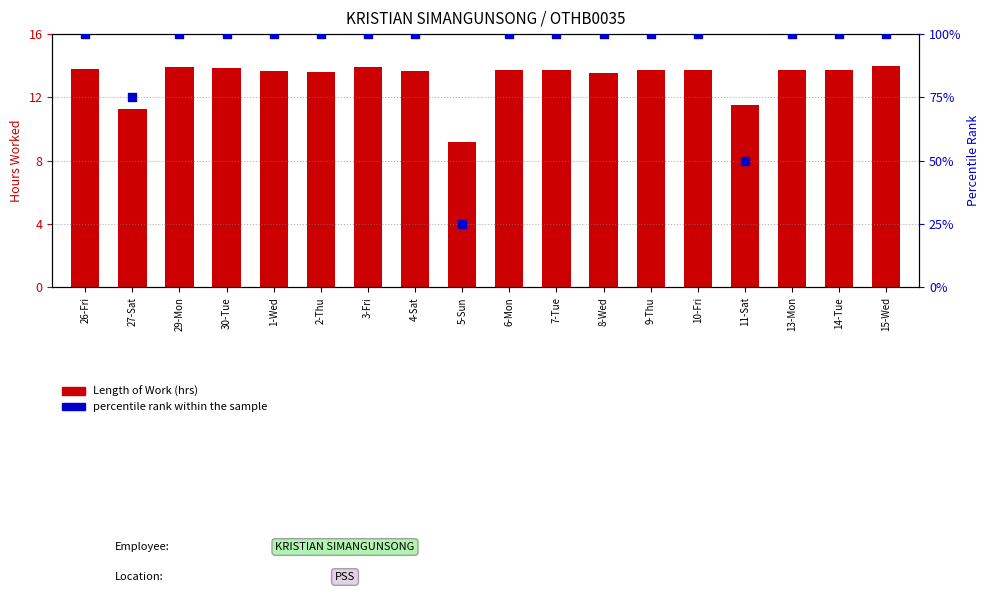

Which series contains the highest Y value?

percentile rank within the sample